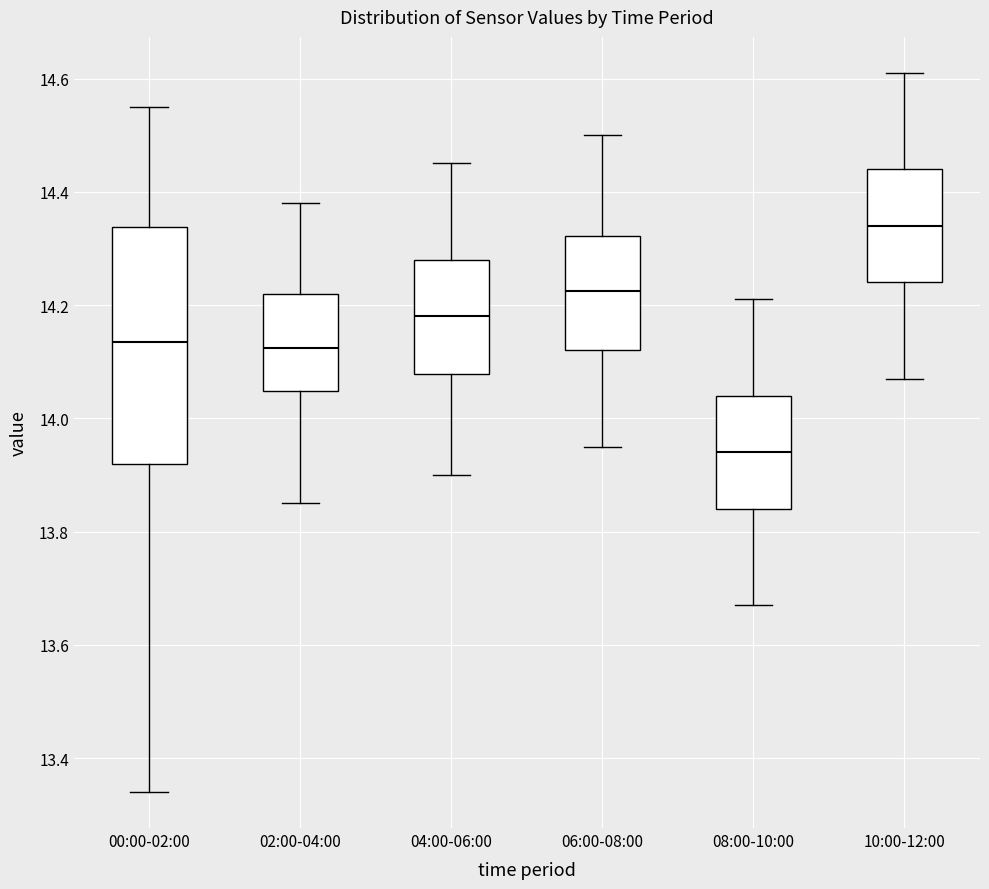

Reading left to right, transcribe this box plot: for each box, give where its median line is, the range the box spans, and where its two whiskers end, as read against the y-axis. The values are not printed on the chart, so give them approximately, as read against the axis.

00:00-02:00: median 14.14, box 13.92 to 14.34, whiskers 13.34 to 14.56
02:00-04:00: median 14.12, box 14.04 to 14.22, whiskers 13.86 to 14.38
04:00-06:00: median 14.18, box 14.08 to 14.28, whiskers 13.90 to 14.46
06:00-08:00: median 14.22, box 14.12 to 14.32, whiskers 13.96 to 14.50
08:00-10:00: median 13.94, box 13.84 to 14.04, whiskers 13.68 to 14.22
10:00-12:00: median 14.34, box 14.24 to 14.44, whiskers 14.08 to 14.62